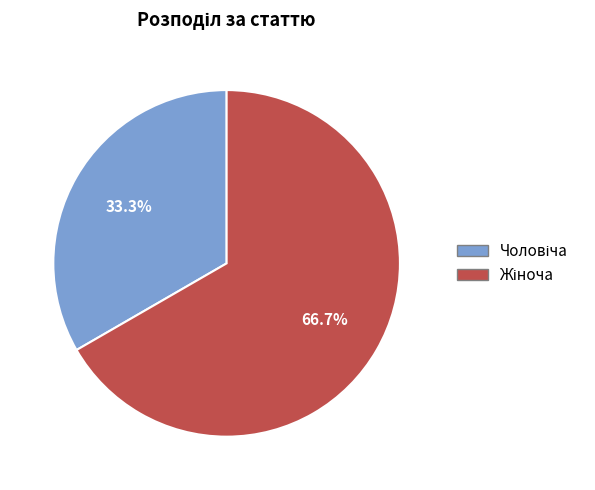

Is there any slice that represents more than half of the pie?

Yes